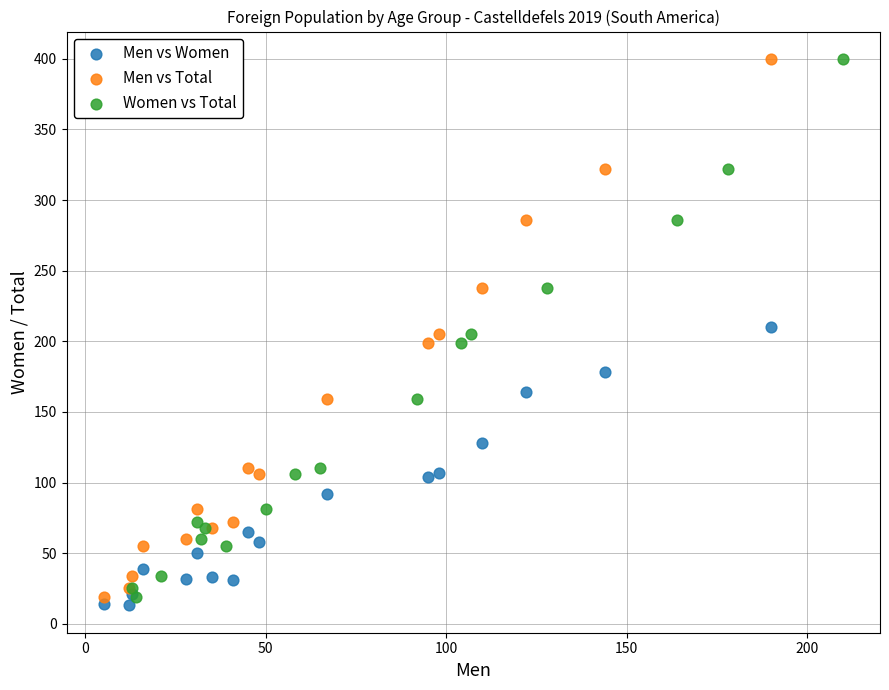

What are all the series names shown in the legend?

Men vs Women, Men vs Total, Women vs Total